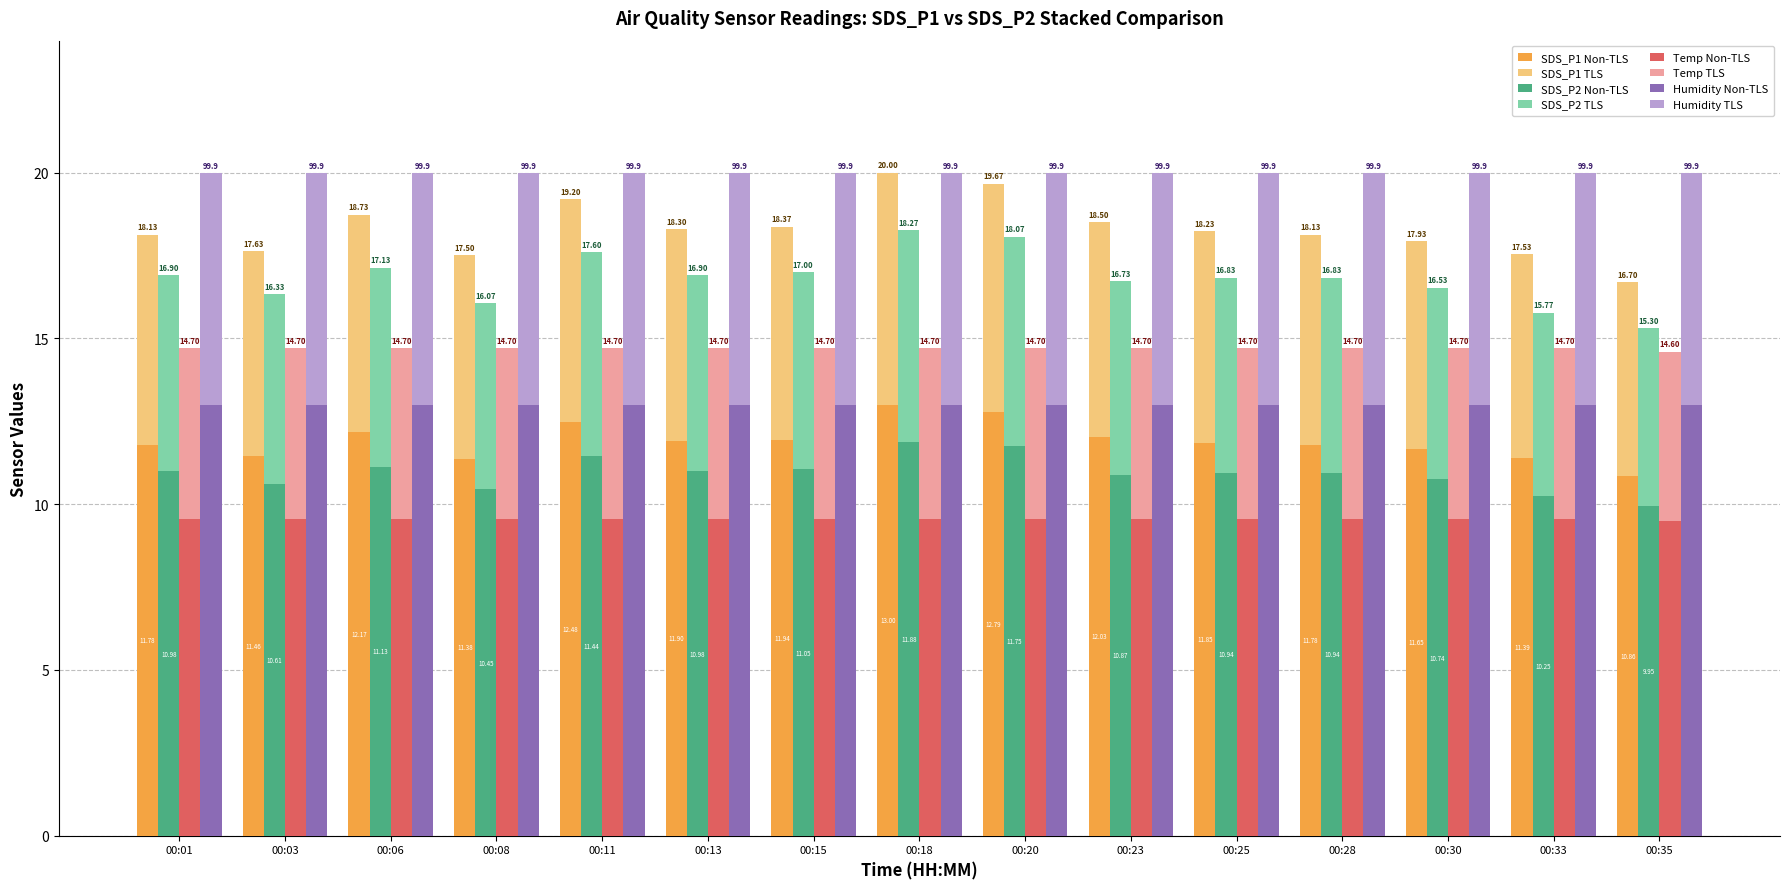

At which label does SDS_P1 first exceed 11?

00:01